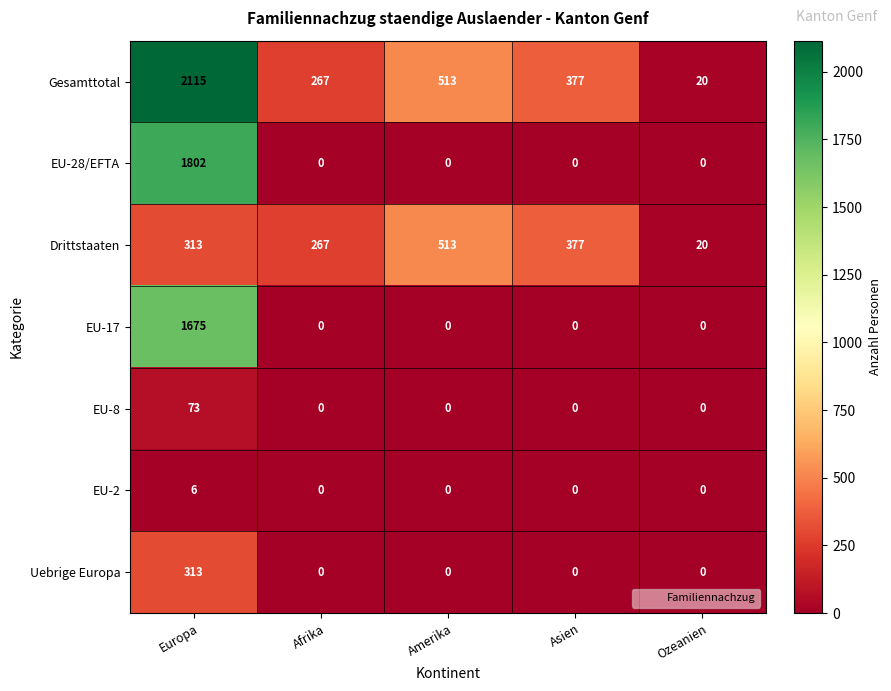

Which category has the highest value across all series?

Europa